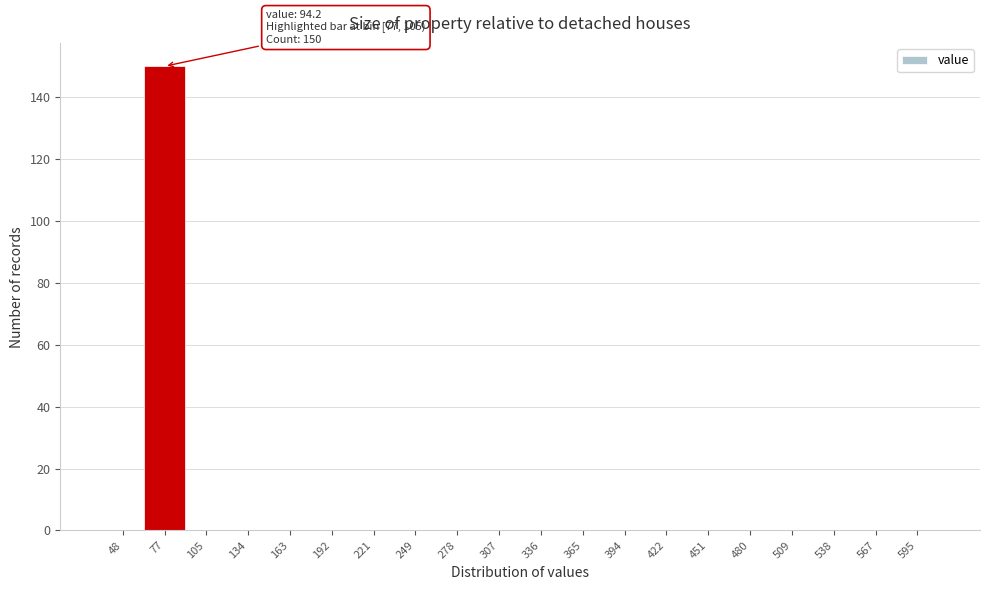

Reading left to right, transcribe all the data shown in this chart.

48=0	77=150	105=0	134=0	163=0	192=0	221=0	249=0	278=0	307=0	336=0	365=0	394=0	422=0	451=0	480=0	509=0	538=0	567=0	595=0